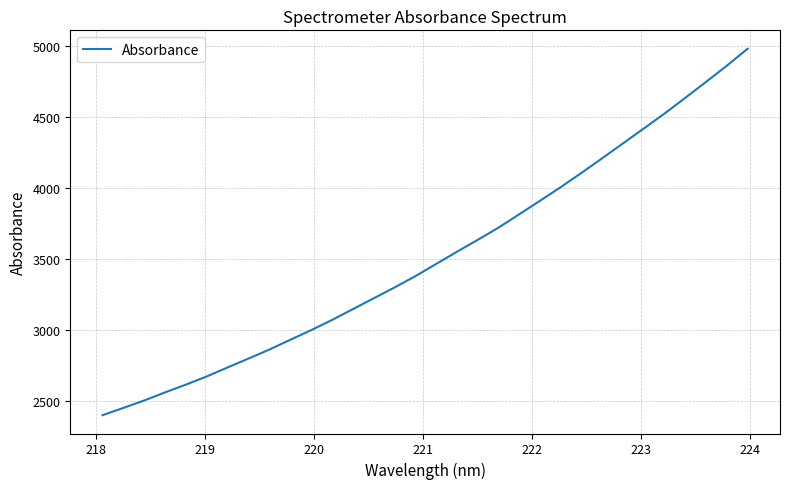

How many series are shown in this chart?

1